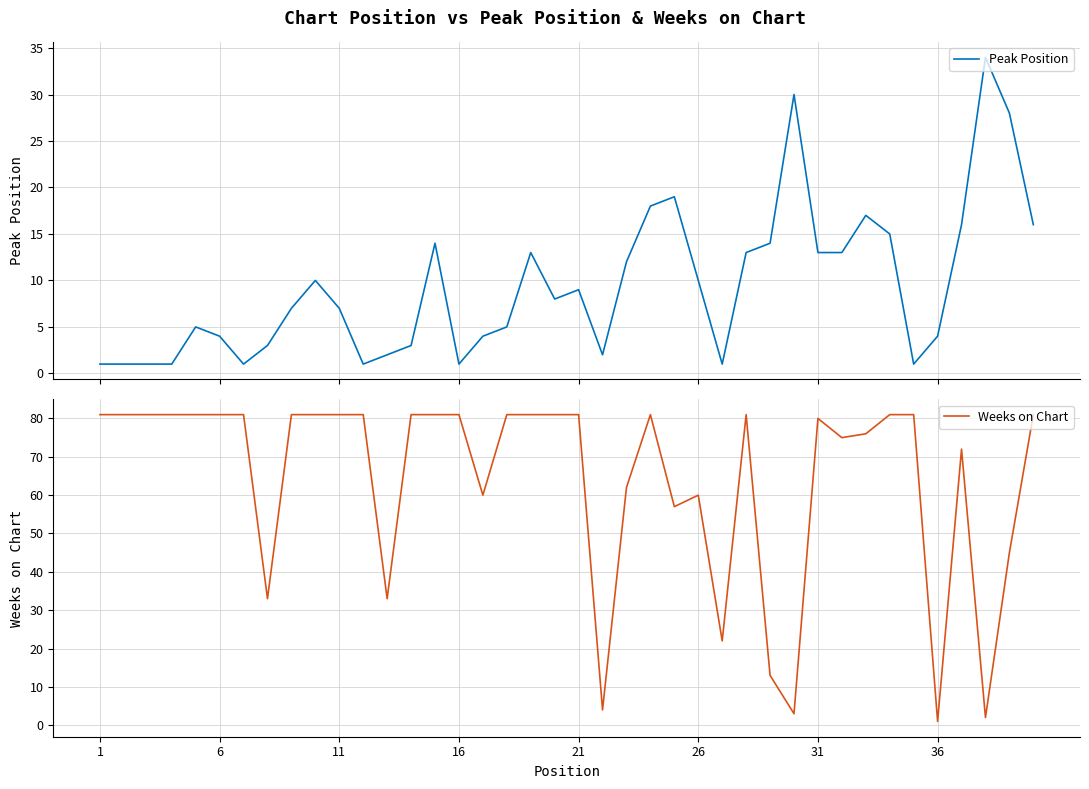

What is the smallest value displayed?

1